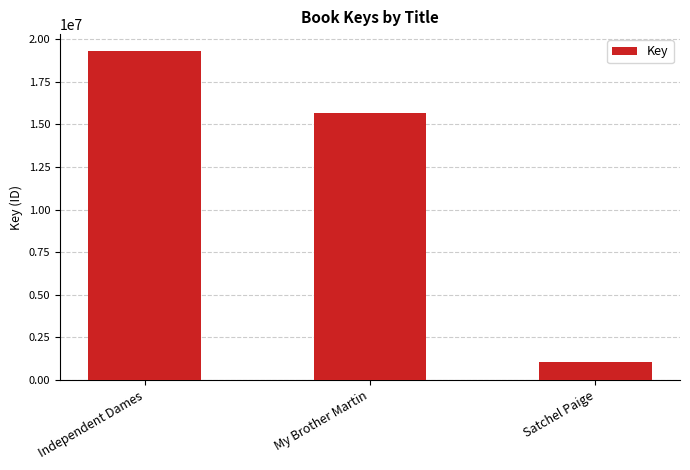

How many categories are shown in the chart?

3